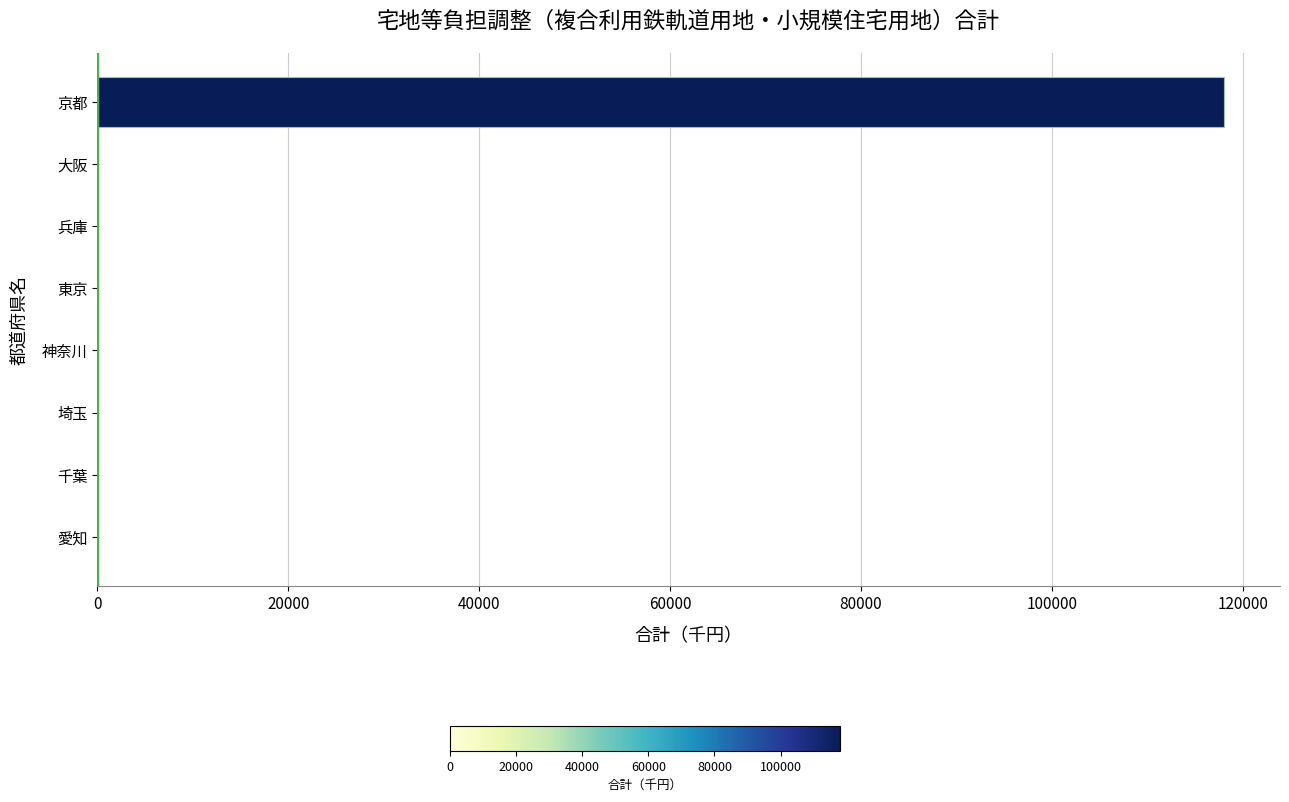

True or false: the data shows 0 at 兵庫.

True